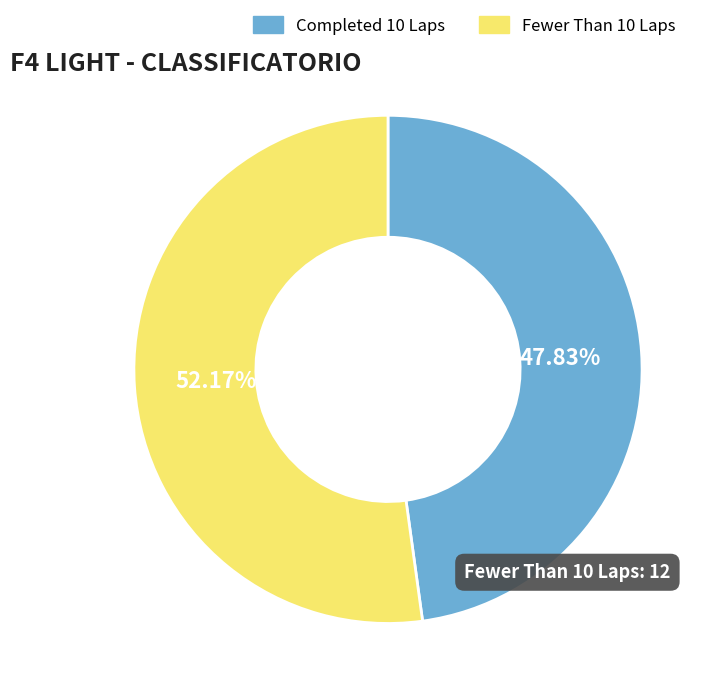

What is the smallest slice in the pie chart?

Completed 10 Laps